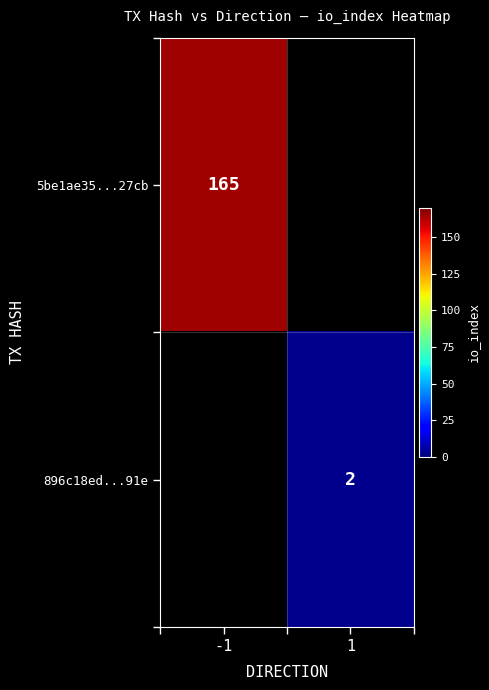

Is it true that 896c18ed...91e equals 0 at 1?

False